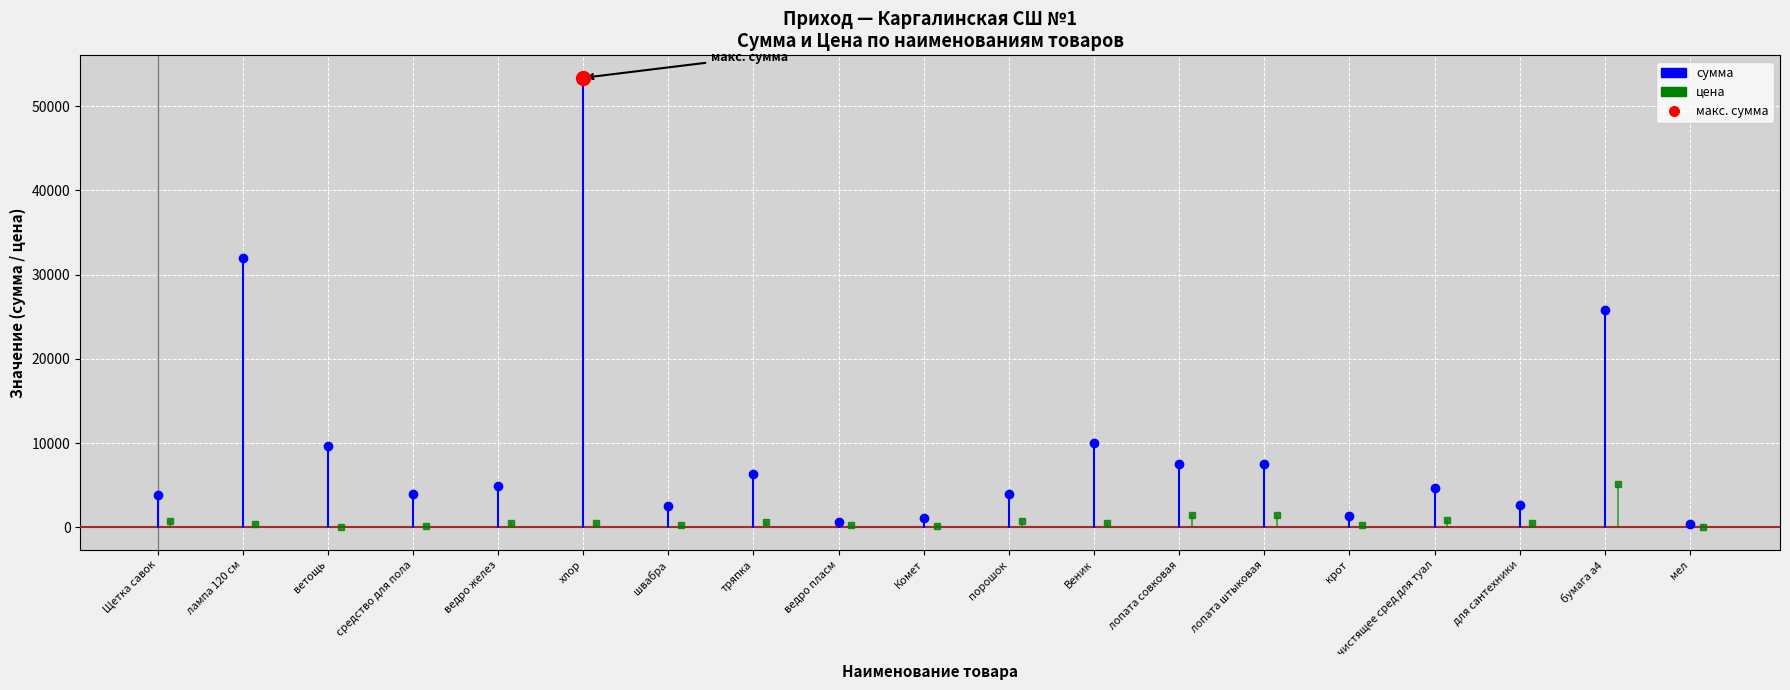

Which series has the largest total across all categories?

сумма